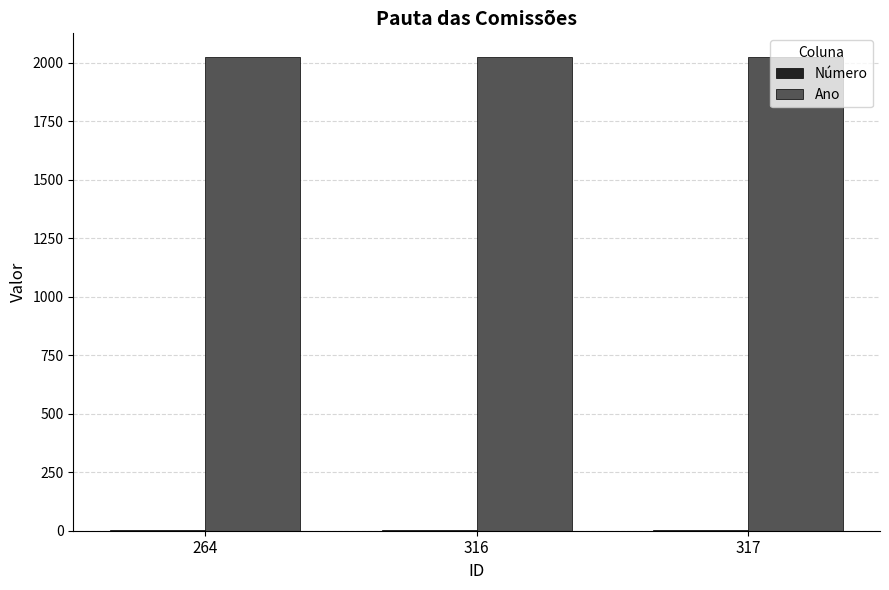

Which series has the largest total across all categories?

Ano